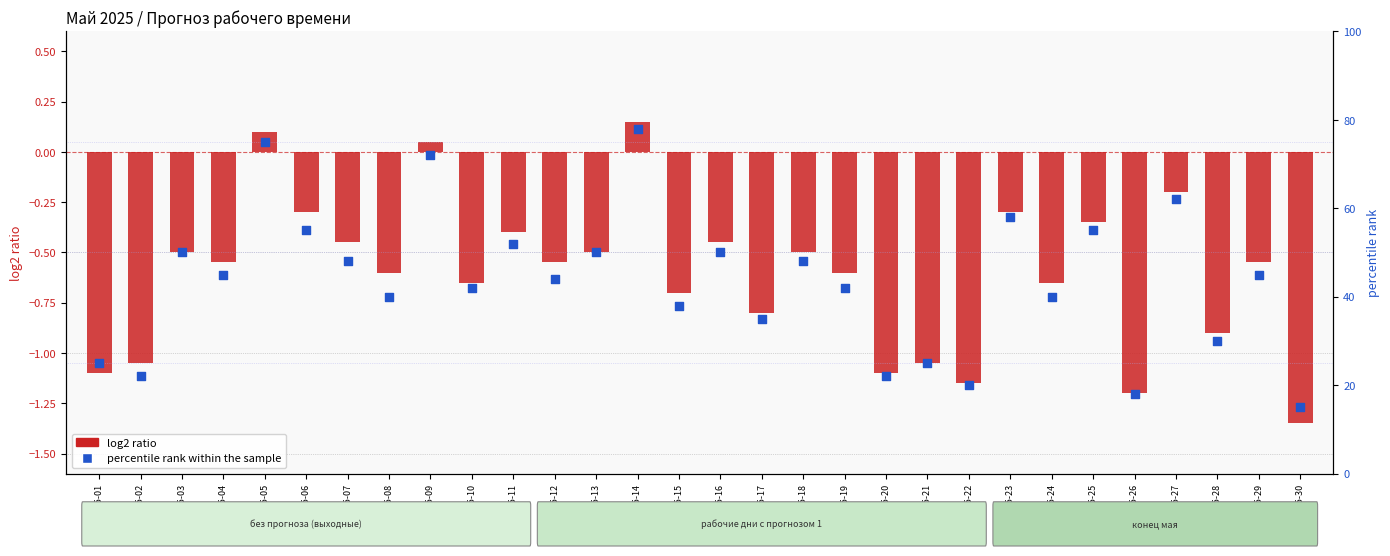

At which category is the sum across all series the highest?

2025-05-14